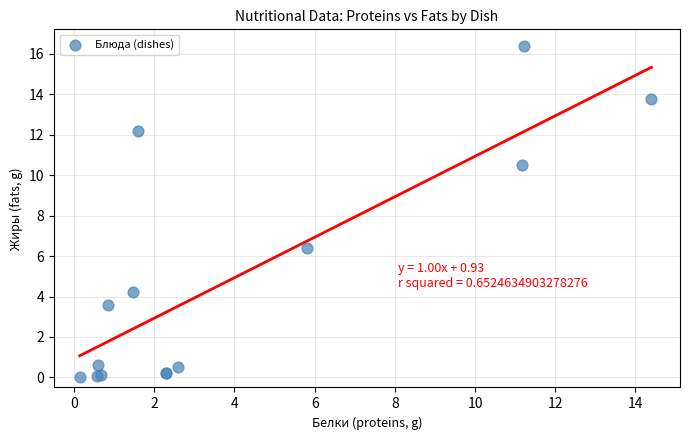

What Y value in the scatter plot is closest to 8?

6.4